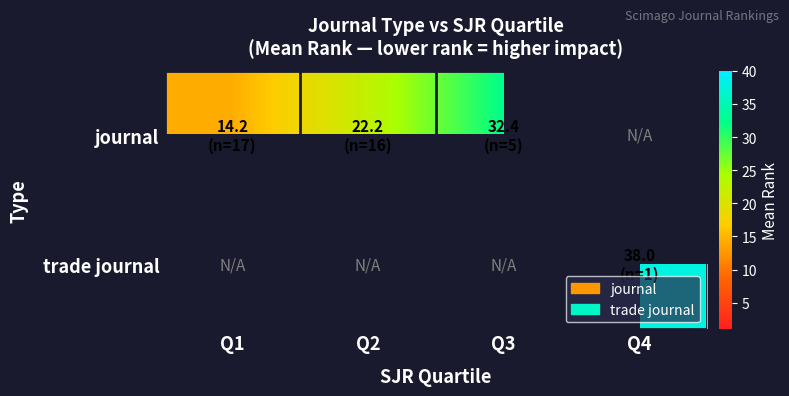

What is the maximum value shown in the chart?

38.0